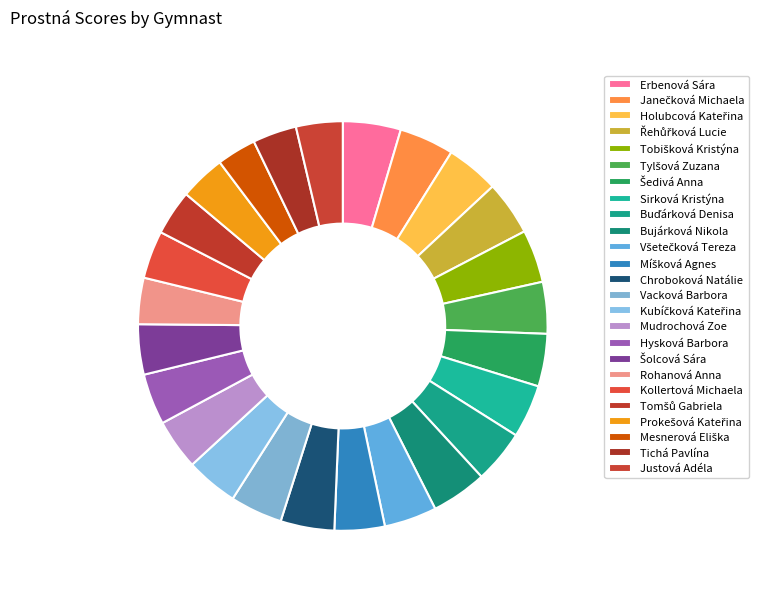

Between Justová Adéla and Erbenová Sára, which is larger?

Erbenová Sára